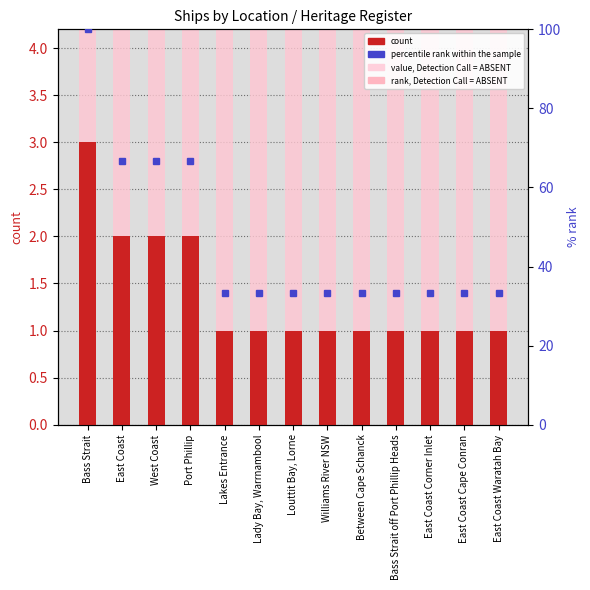

What is the greatest value displayed?

100.0